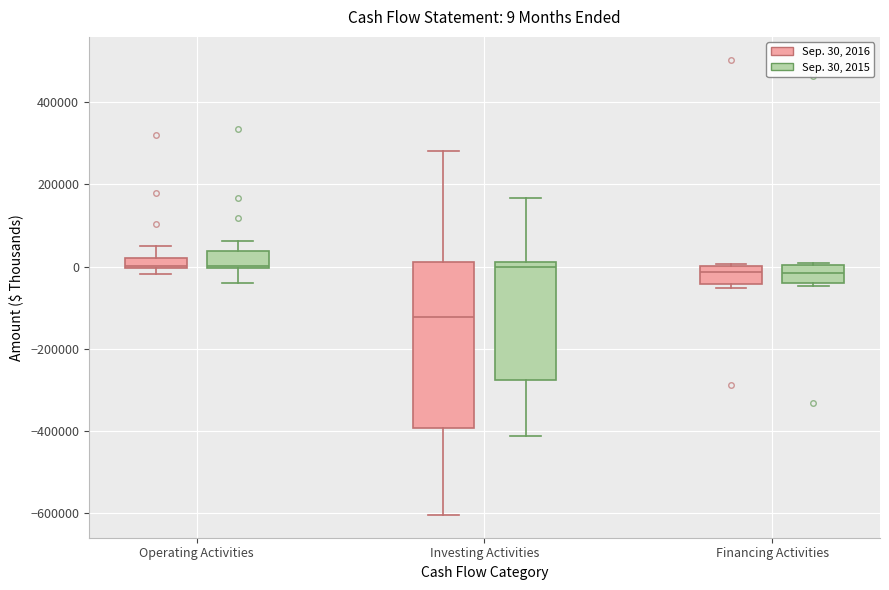

Comparing the boxes themselves (not the whiskers), which one is the tallest?

Investing Activities (Sep. 30, 2016)